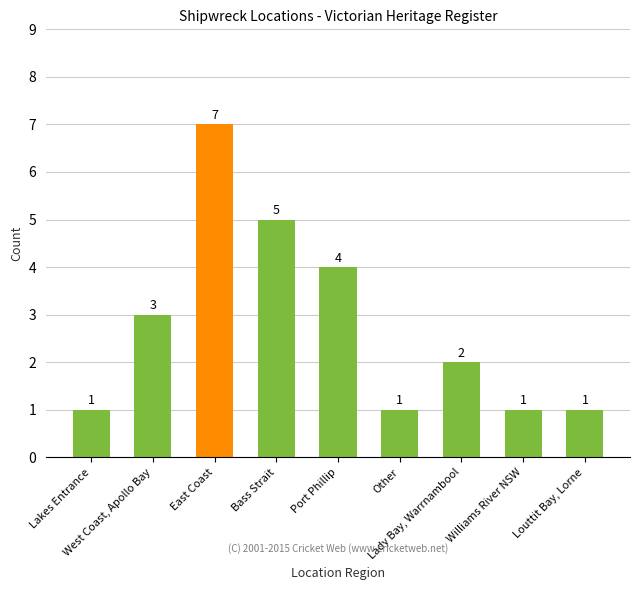

The value at Lady Bay, Warrnambool is 3. True or false?

False